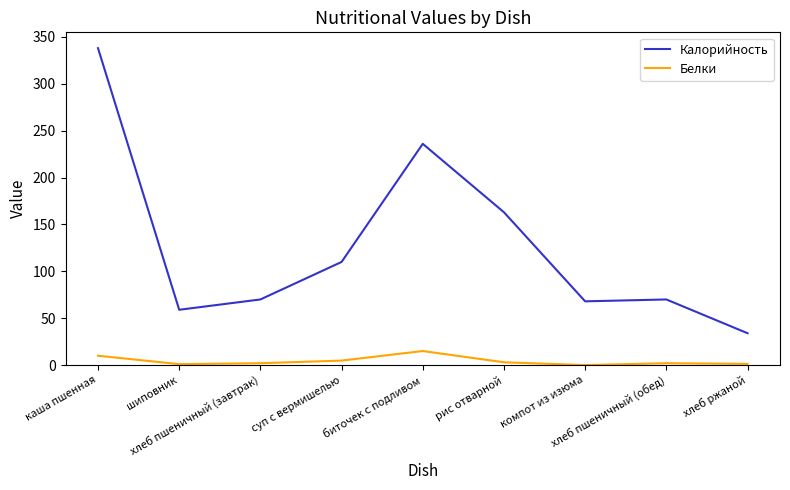

At which label does Калорийность first exceed 70?

каша пшенная